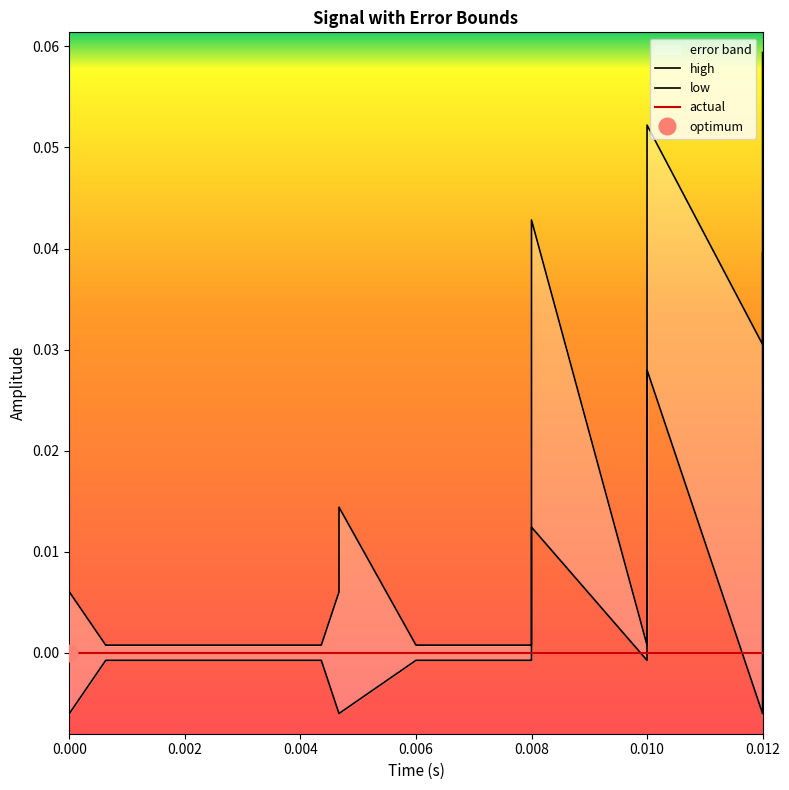

How many negative values does the low series have?

23